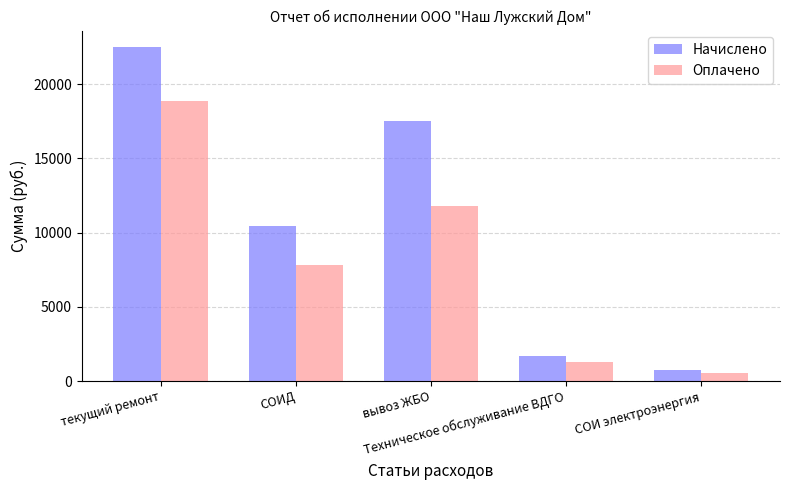

Is the value of Оплачено at СОИ электроэнергия greater than the value of Начислено at текущий ремонт?

No